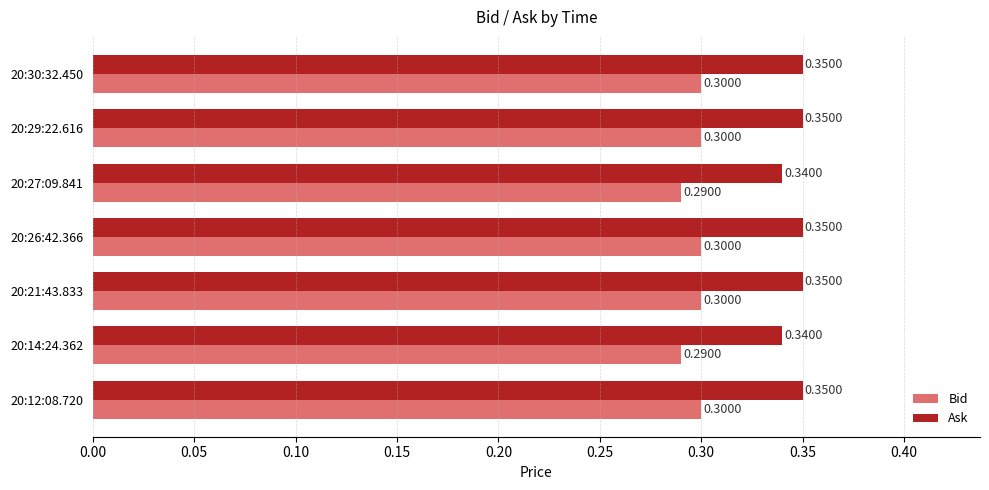

List the series in order of their overall mean, lowest first.

Bid, Ask